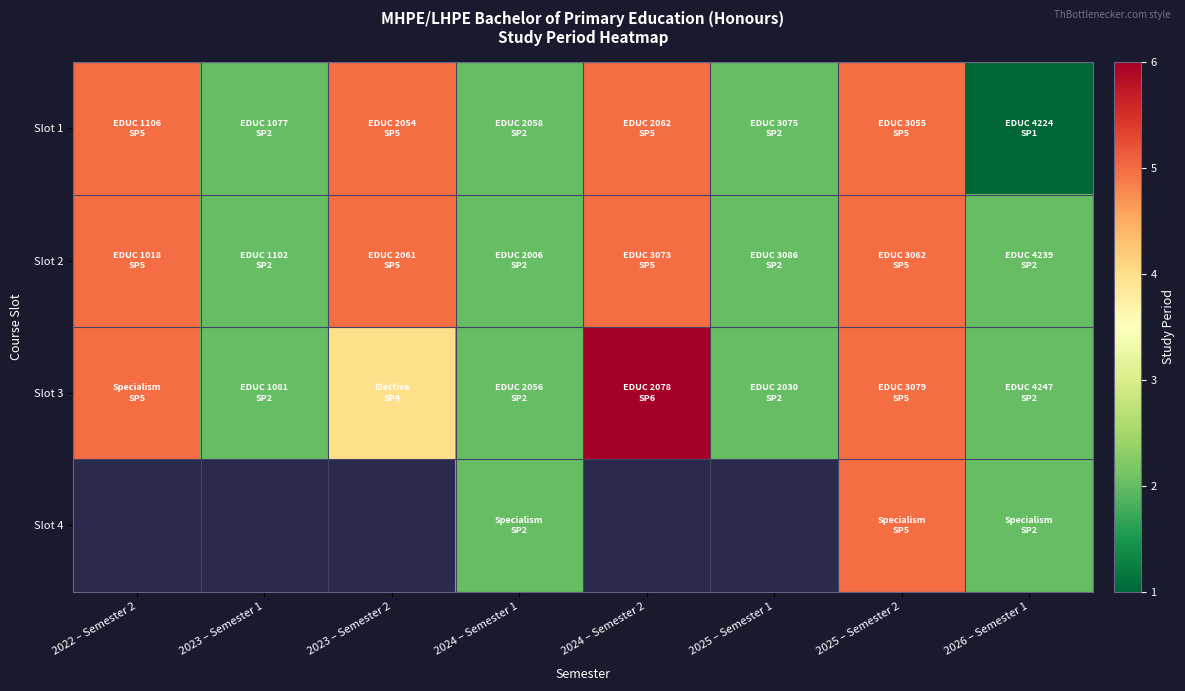

How many distinct data groups are displayed?

4